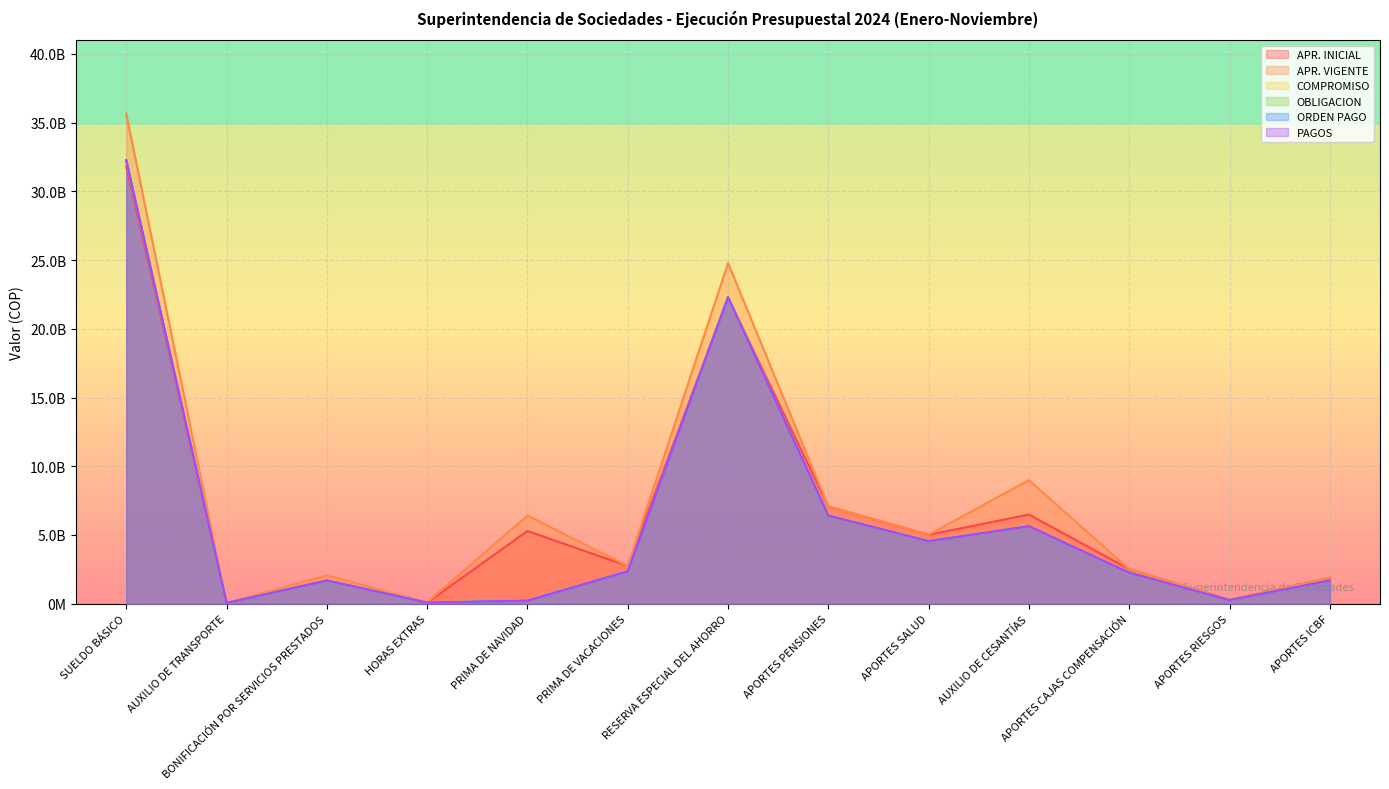

Where is the first local minimum for APR. INICIAL?

AUXILIO DE TRANSPORTE